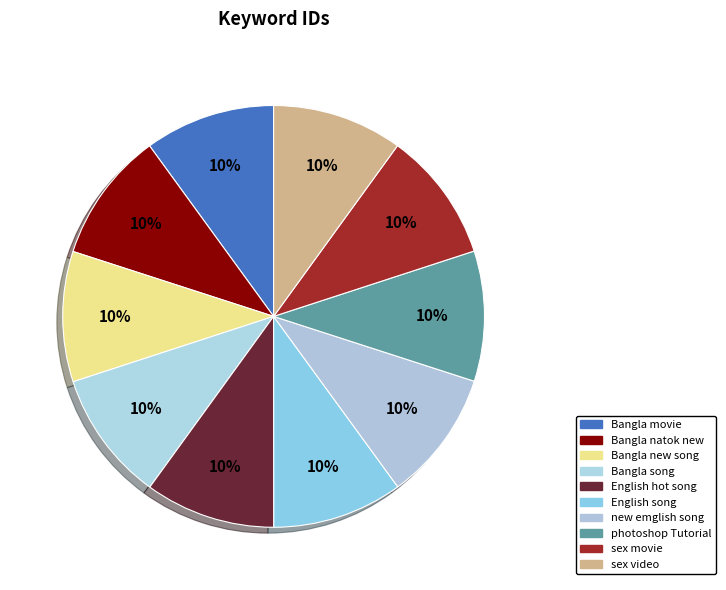

What is the smallest slice in the pie chart?

photoshop Tutorial